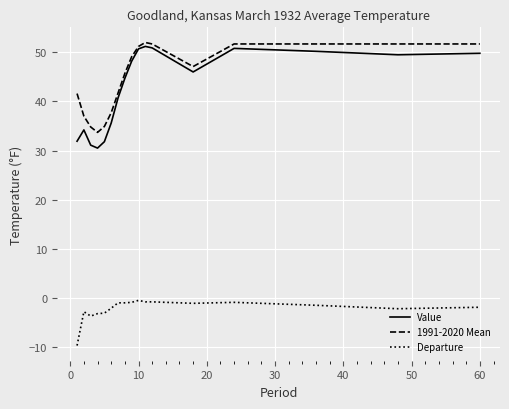

What is the smallest value displayed?

-9.7